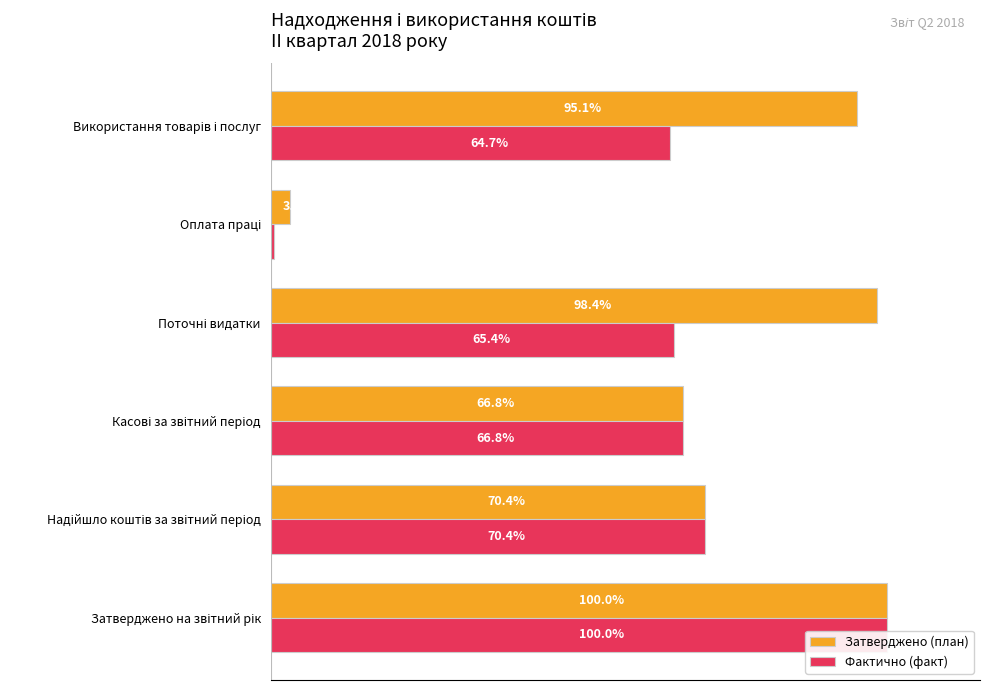

What is the value of the Фактично (факт) bar at the 1st from the left?

100.0